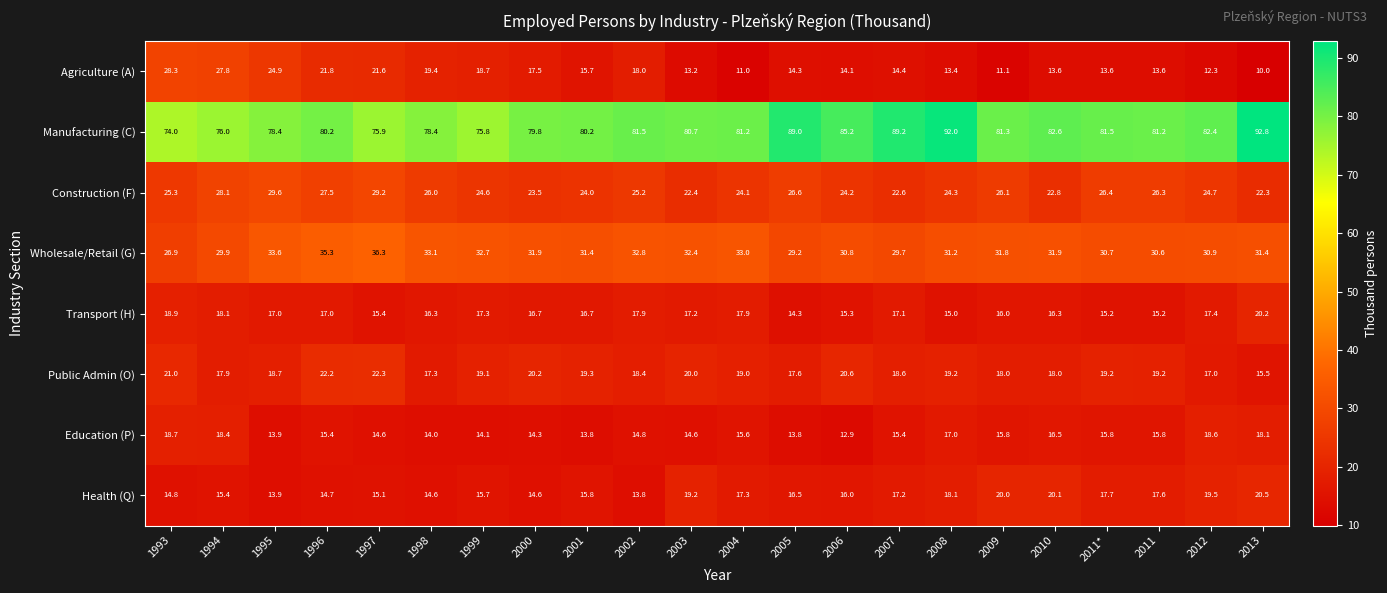

What is the total value across all series at 2000?

218.5